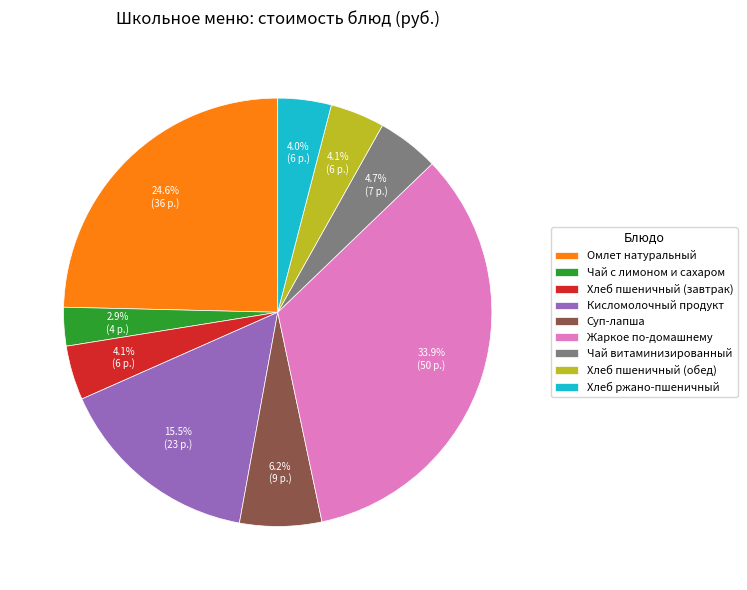

Is it true that Омлет натуральный is 25% of the pie?

True